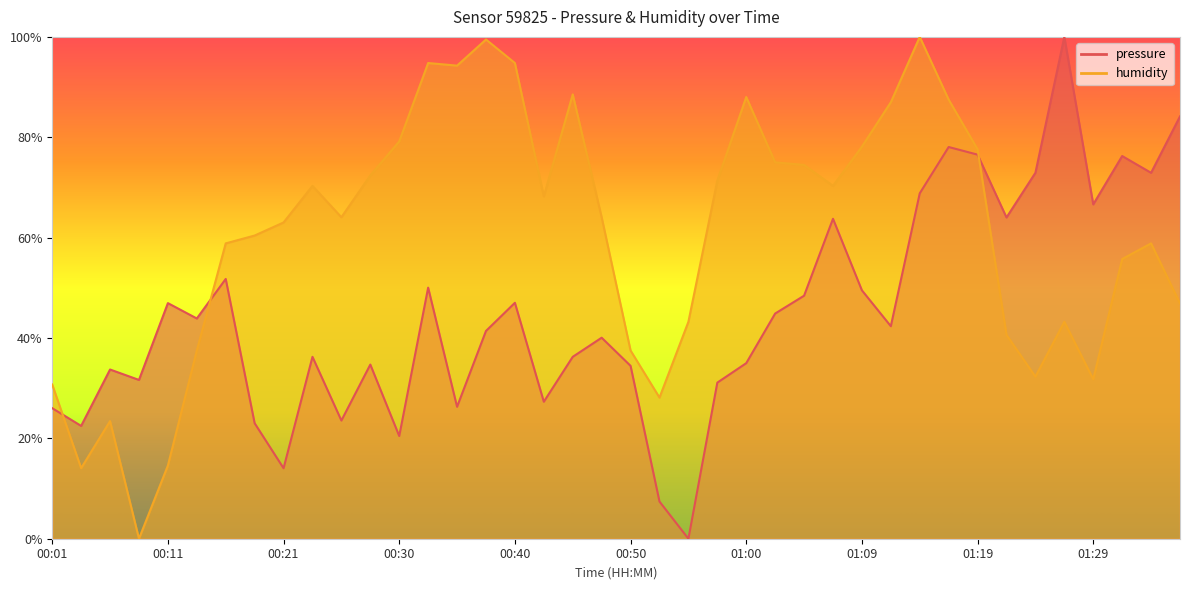

Rank the series by their maximum value, from highest to lowest.

pressure, humidity